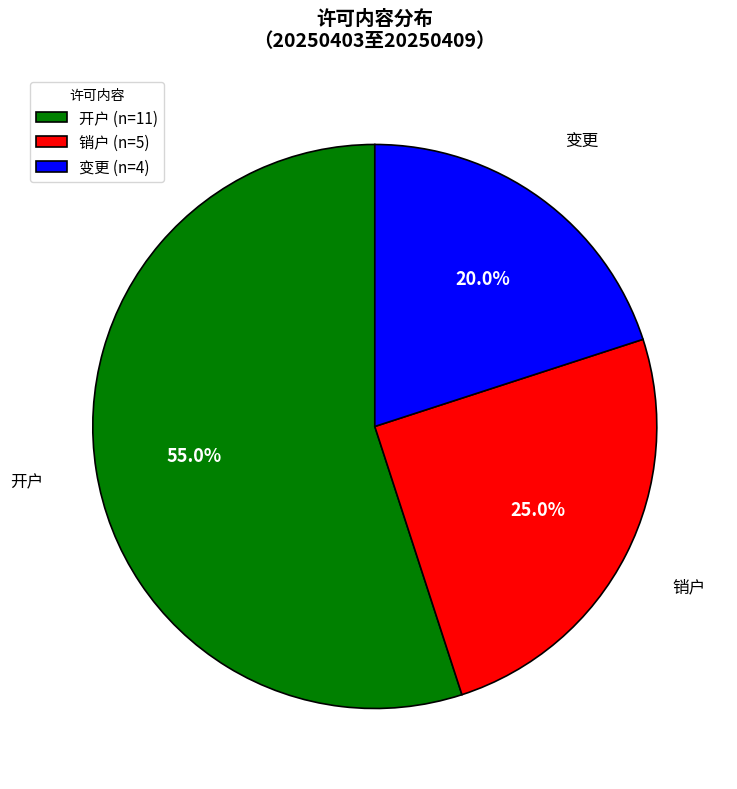

What is the smallest slice in the pie chart?

变更